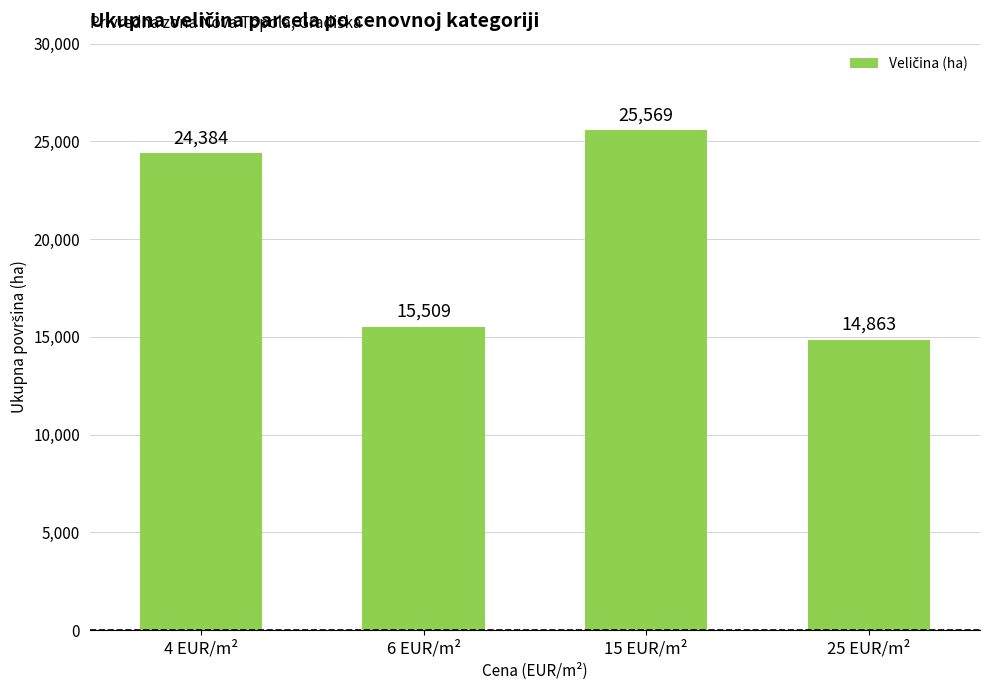

Which category has the lowest value across all series?

25 EUR/m²